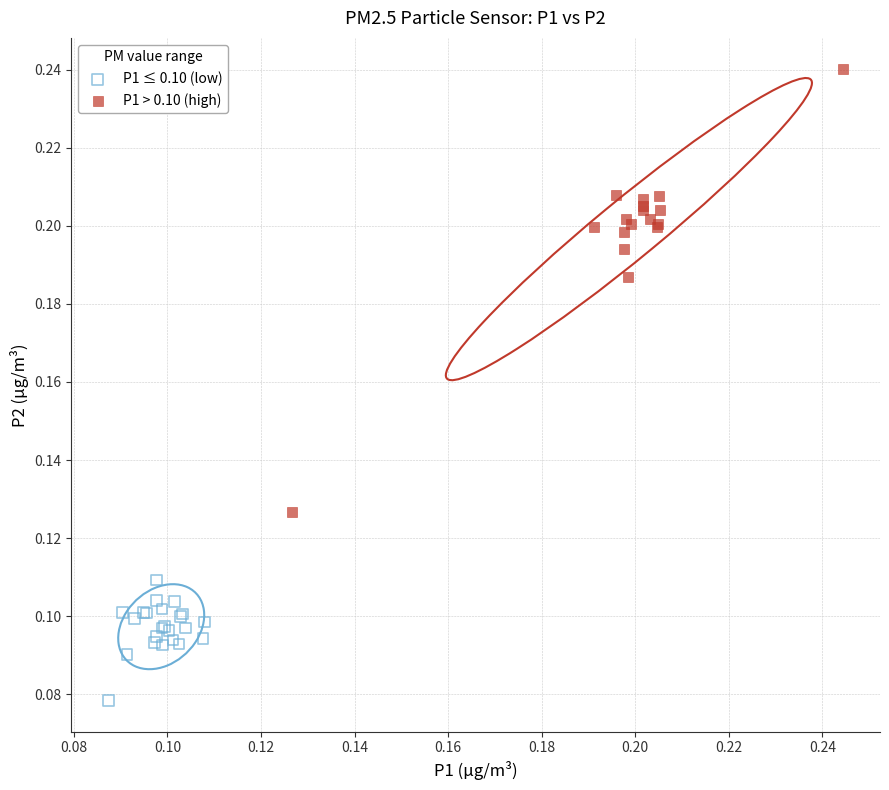

Which series has the widest spread of Y values?

P1 > 0.10 (high)